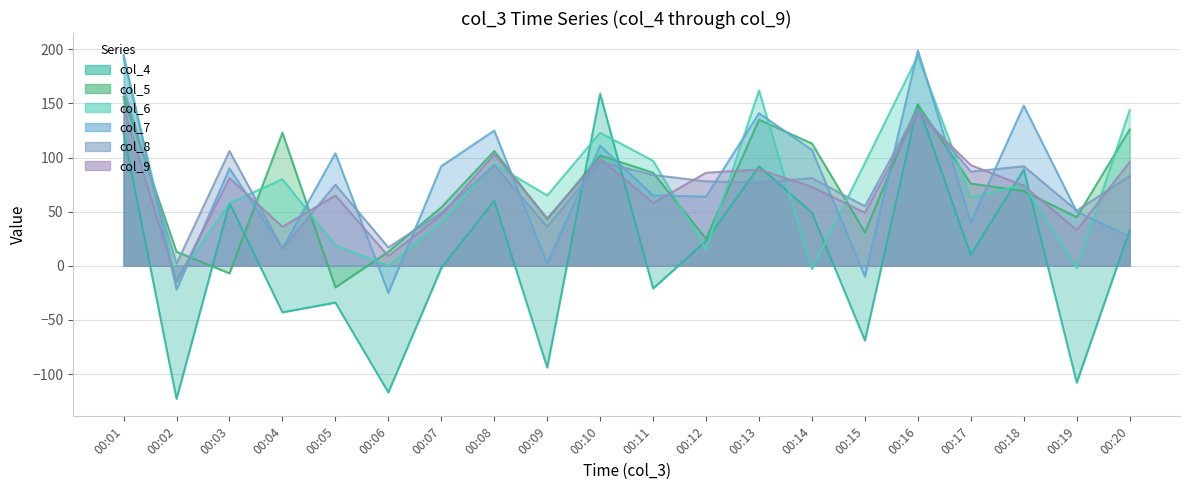

How many positive values does the col_4 series have?

11